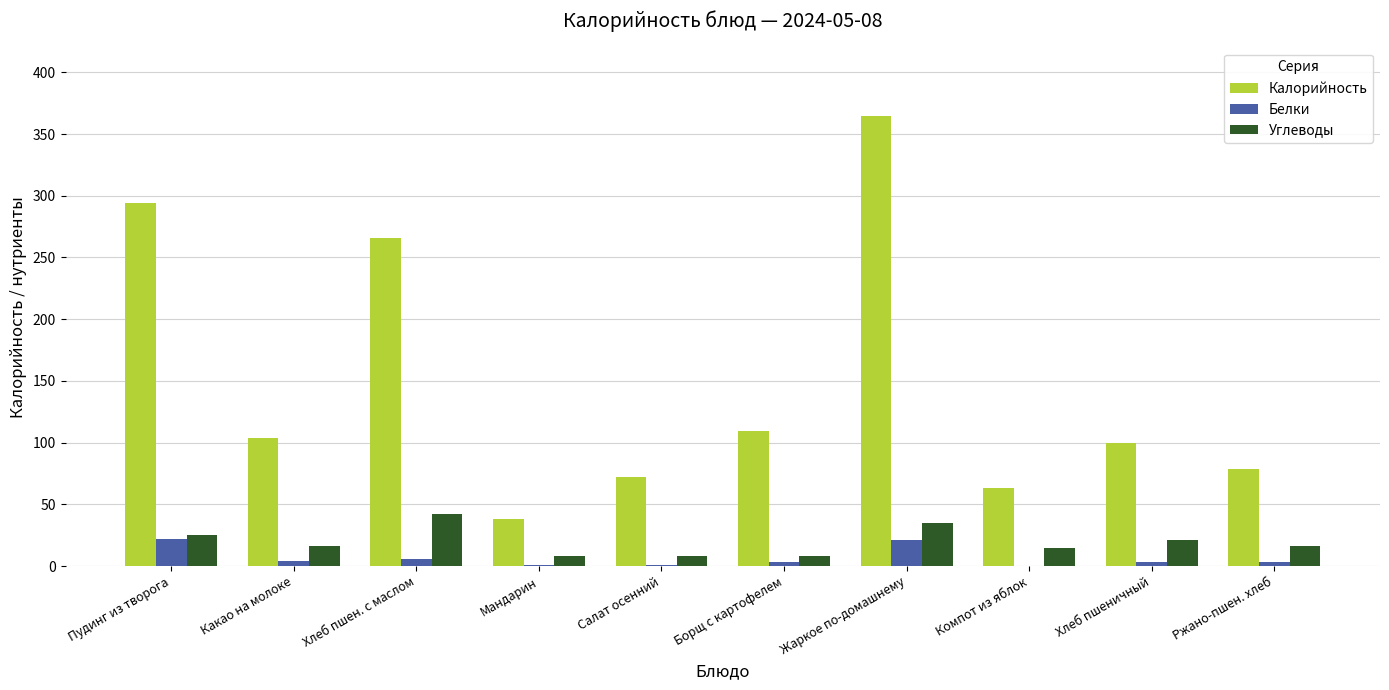

Between Компот из яблок and Ржано-пшен. хлеб, which series saw the biggest shift?

Калорийность